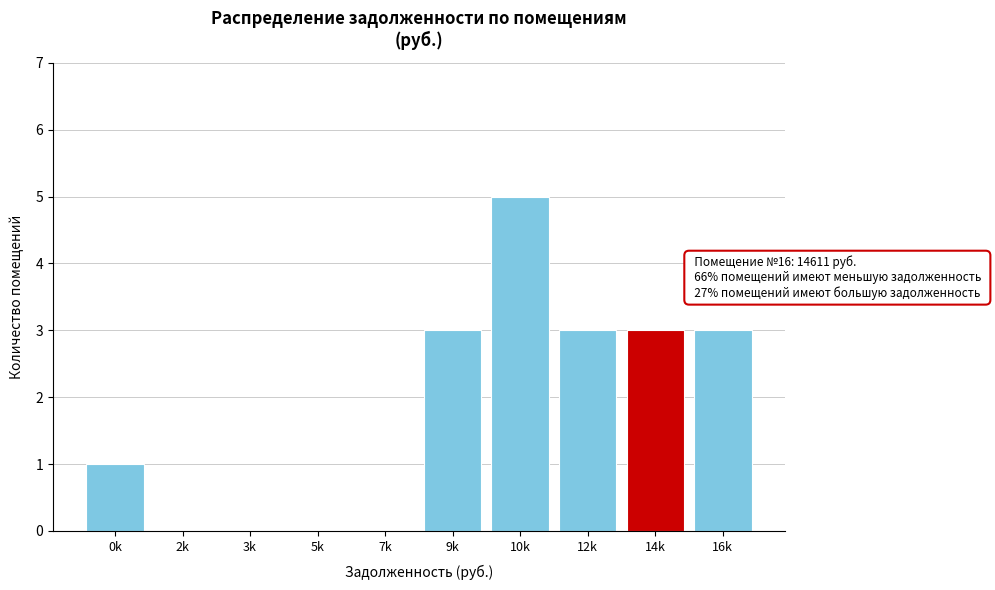

Reading left to right, extract all data points from this chart.

0k=1	2k=0	3k=0	5k=0	7k=0	9k=3	10k=5	12k=3	14k=3	16k=3